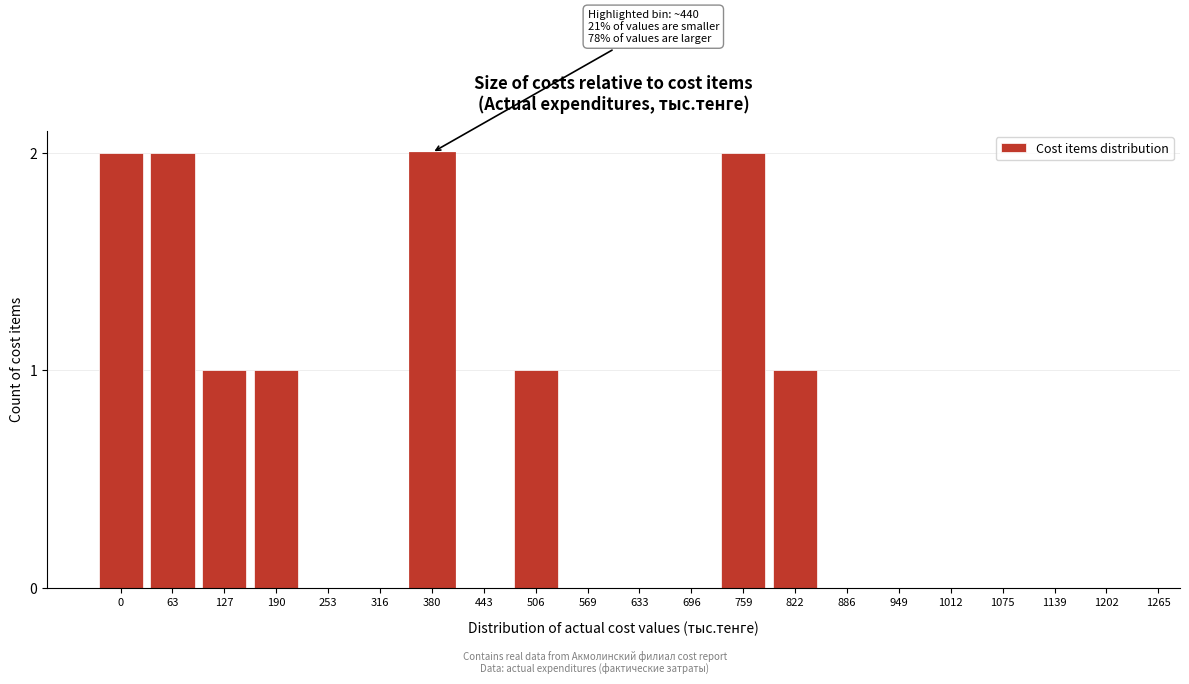

Reading right to left, list all the values displayed in this chart.

1202=0	1139=0	1075=0	1012=0	949=0	886=0	822=1	759=2	696=0	633=0	569=0	506=1	443=0	380=2	316=0	253=0	190=1	127=1	63=2	0=2